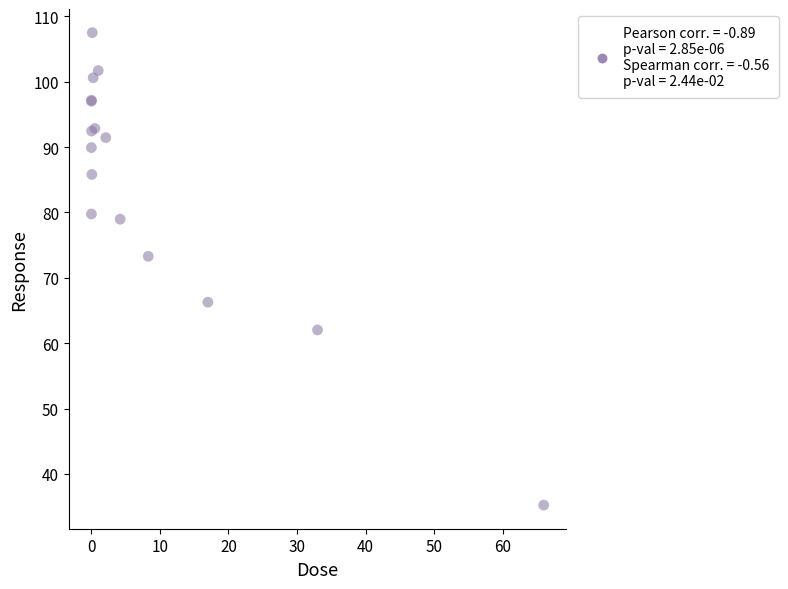

What Y value in the scatter plot is closest to 71?

73.3